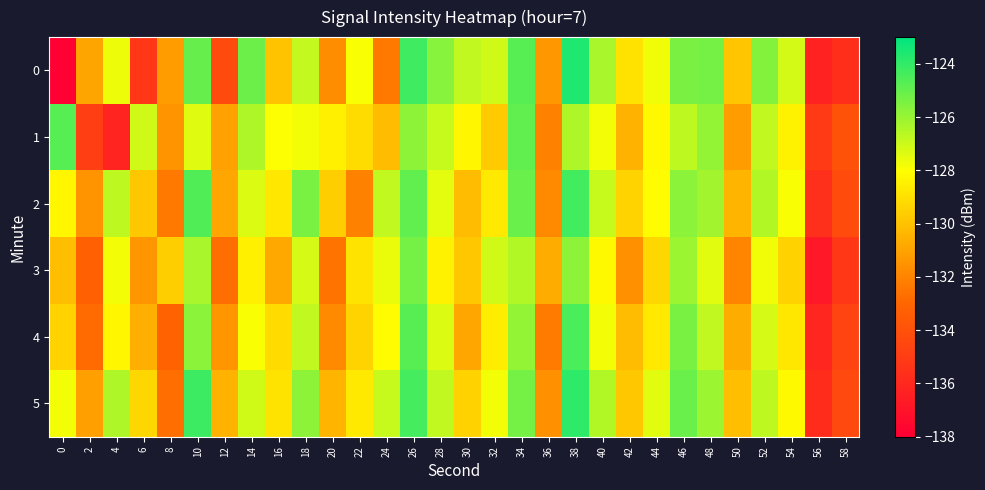

List the series in order of their peak value, highest first.

0, 5, 2, 4, 1, 3